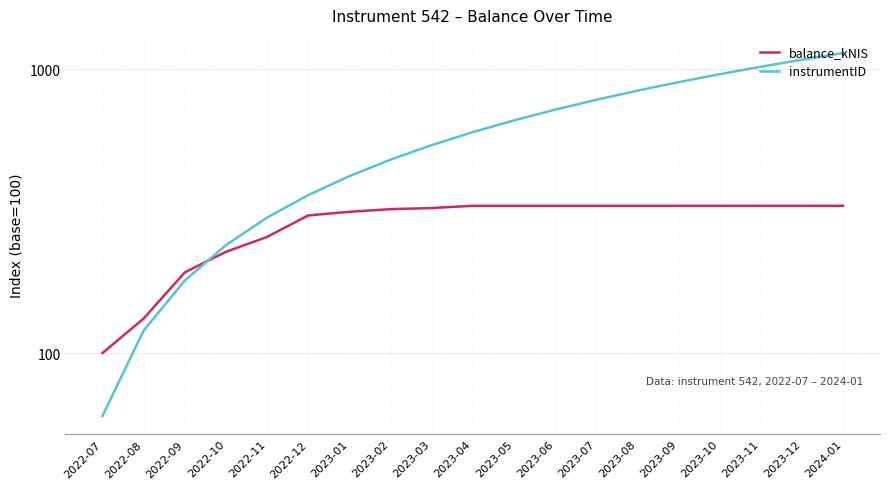

What is the difference between the highest and lowest values at 2022-11?

43.6